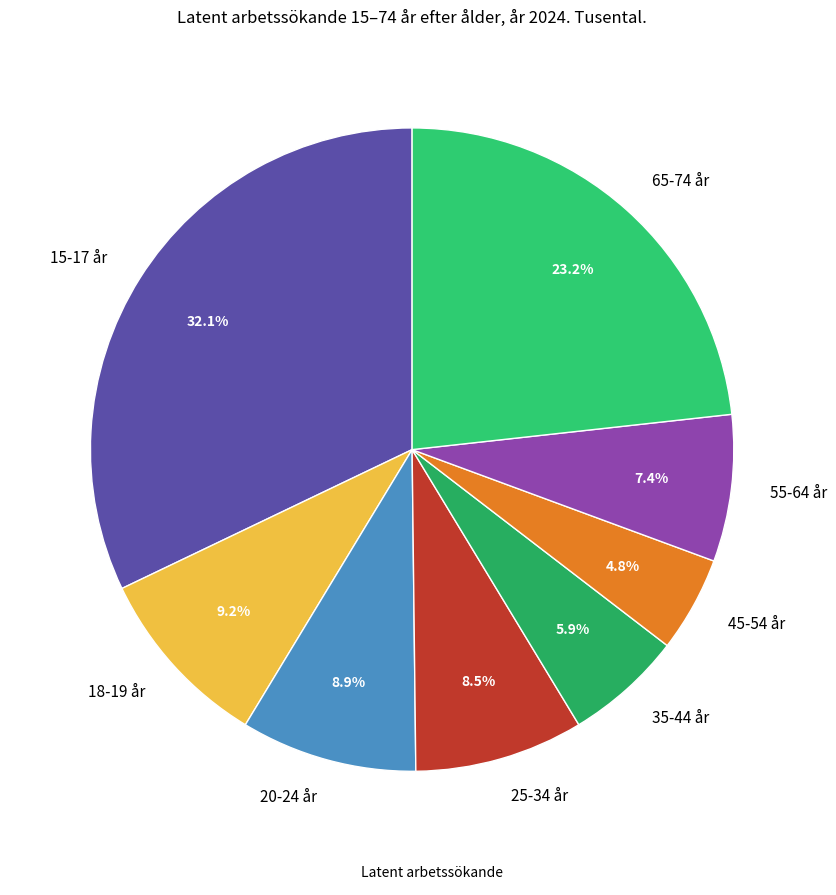

Is there a majority slice in this chart?

No